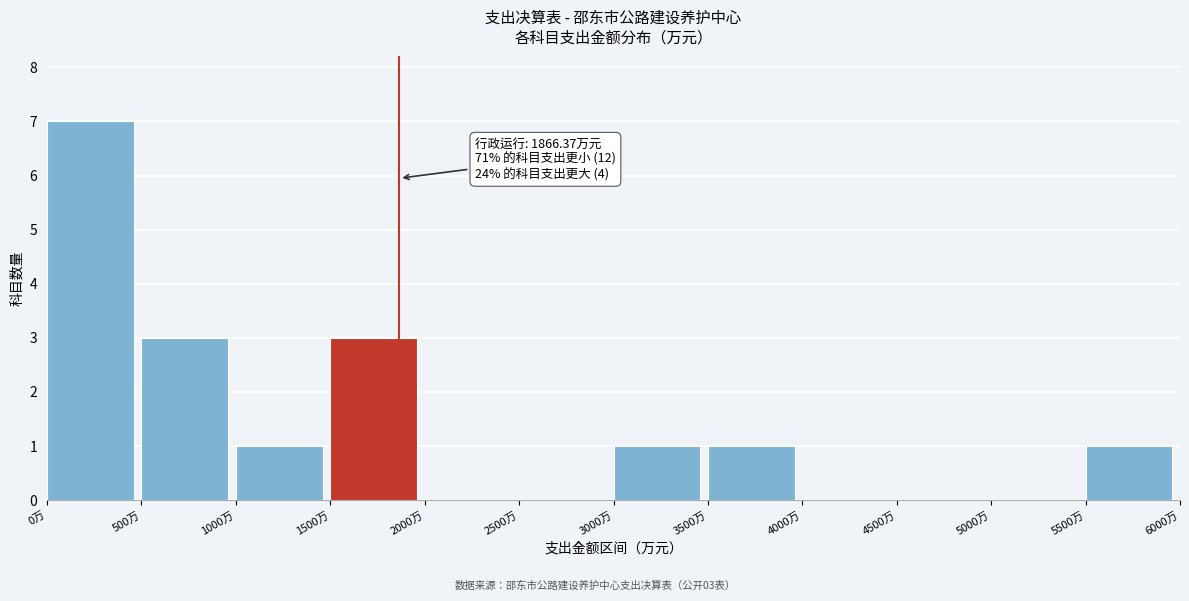

Which range on the x-axis has the tallest bar?

0 to 500